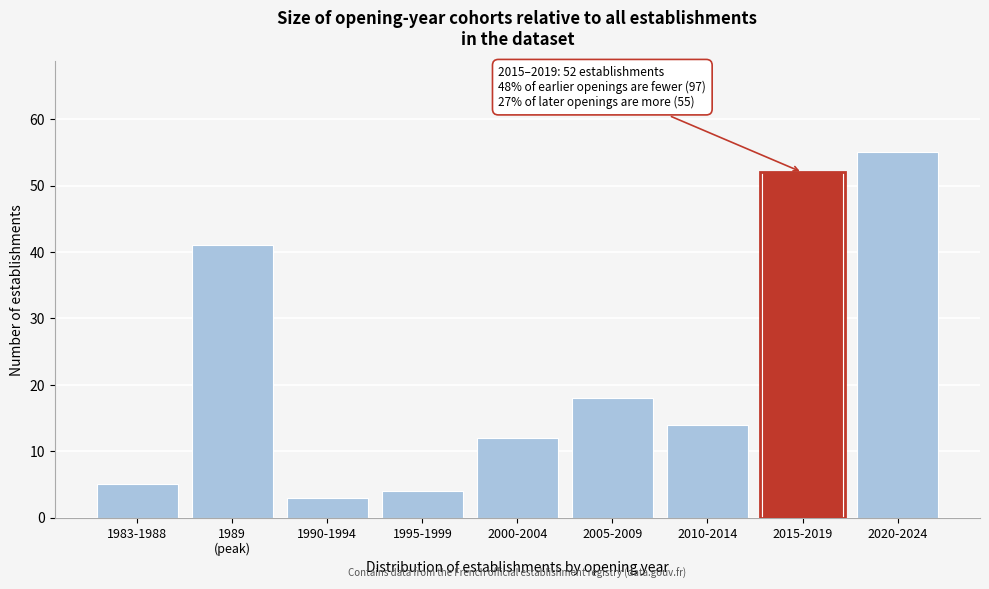

Reading left to right, extract all data points from this chart.

5	41	3	4	12	18	14	52	55